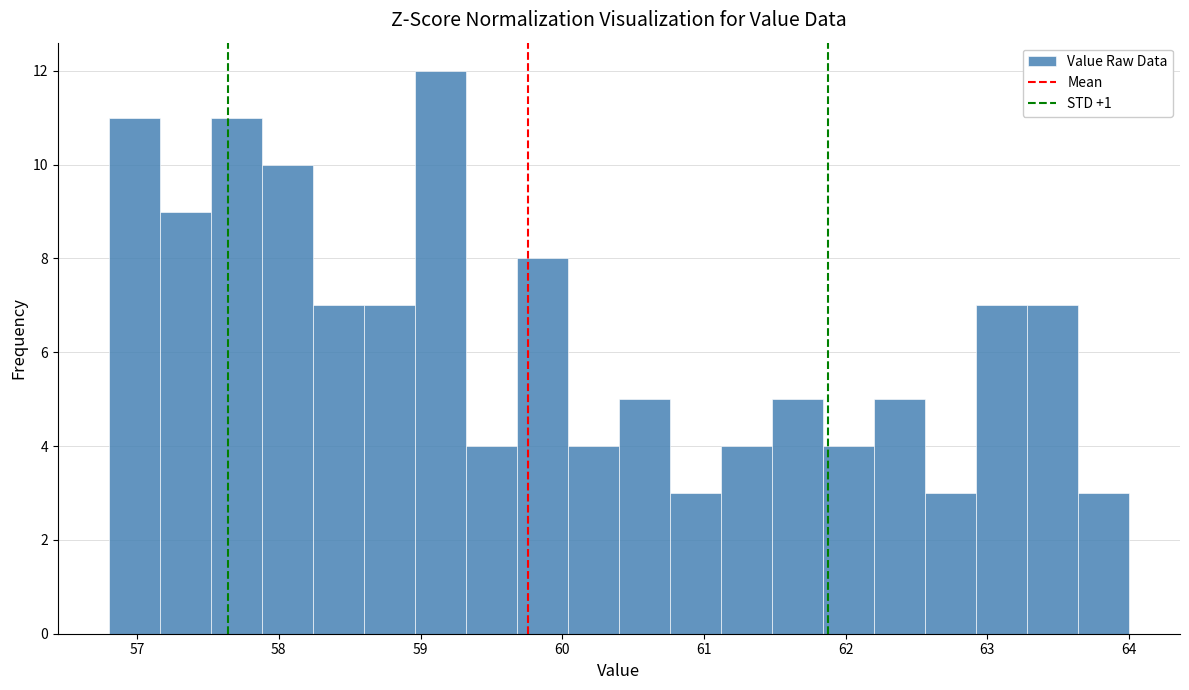

Around what value on the x-axis is the tallest bar? Give the approximate position of its centre, as read against the axis.

59.1